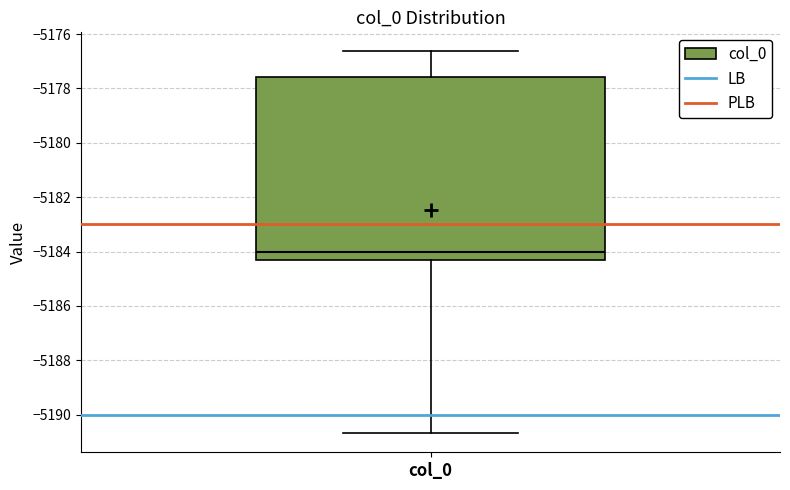

Where does the median line of the box for col_0 sit on the y-axis? The values are not printed on the chart, so give them approximately, as read against the axis.

-5184.0